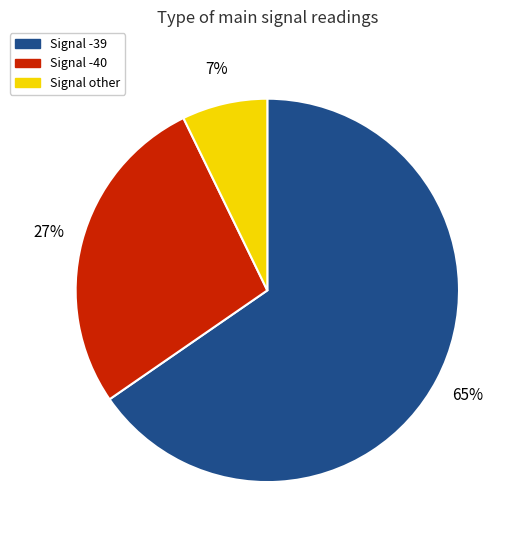

To the nearest percent, what is the average slice percentage?

33%